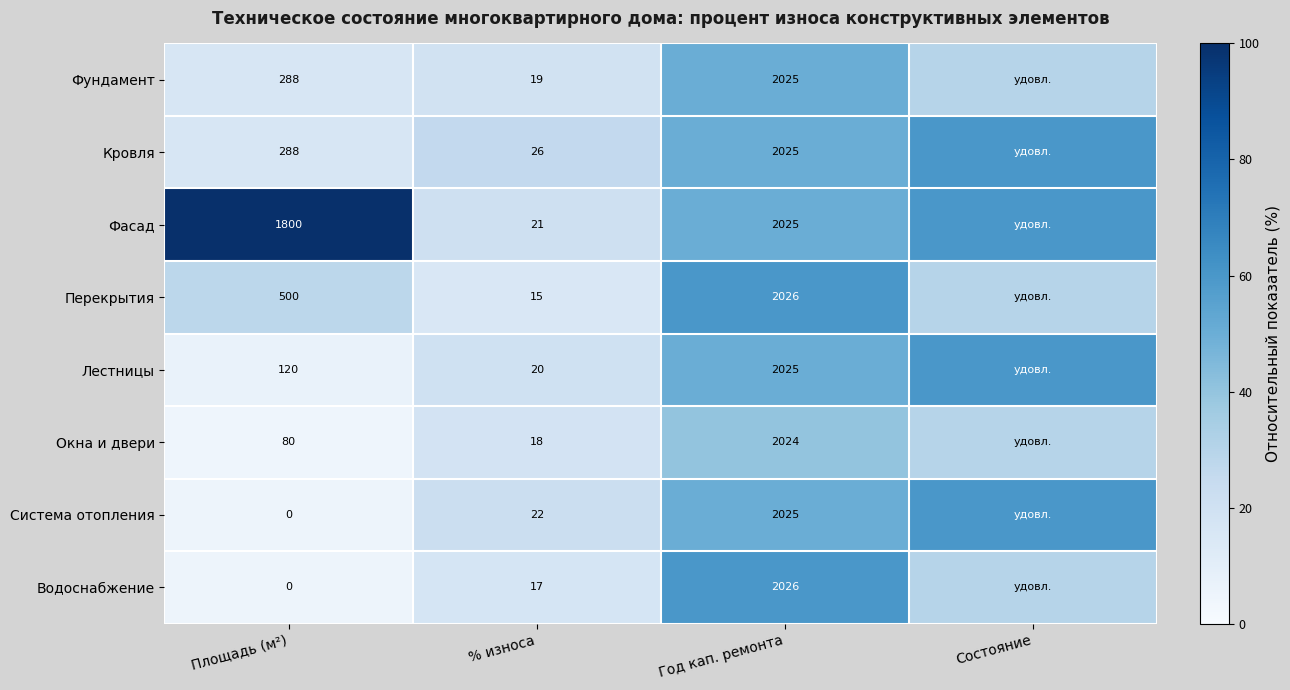

True or false: Фундамент has a value of 19 at % износа.

True